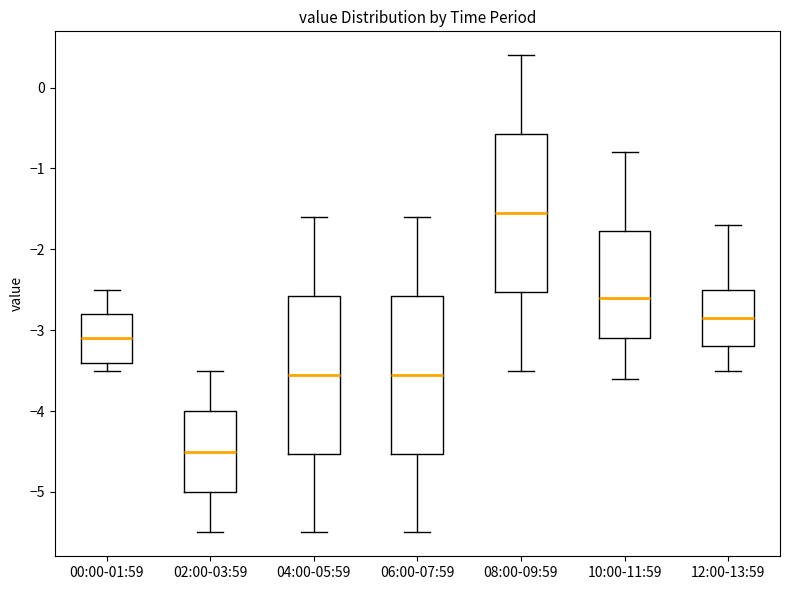

Reading left to right, read every box against the y-axis: the position of its median line, the range the box covers, and the ends of its whiskers. The values are not printed on the chart, so give them approximately, as read against the axis.

00:00-01:59: median -3.1, box -3.4 to -2.8, whiskers -3.5 to -2.5
02:00-03:59: median -4.5, box -5.0 to -4.0, whiskers -5.5 to -3.5
04:00-05:59: median -3.5, box -4.5 to -2.6, whiskers -5.5 to -1.6
06:00-07:59: median -3.5, box -4.5 to -2.6, whiskers -5.5 to -1.6
08:00-09:59: median -1.5, box -2.5 to -0.6, whiskers -3.5 to 0.4
10:00-11:59: median -2.6, box -3.1 to -1.8, whiskers -3.6 to -0.8
12:00-13:59: median -2.8, box -3.2 to -2.5, whiskers -3.5 to -1.7